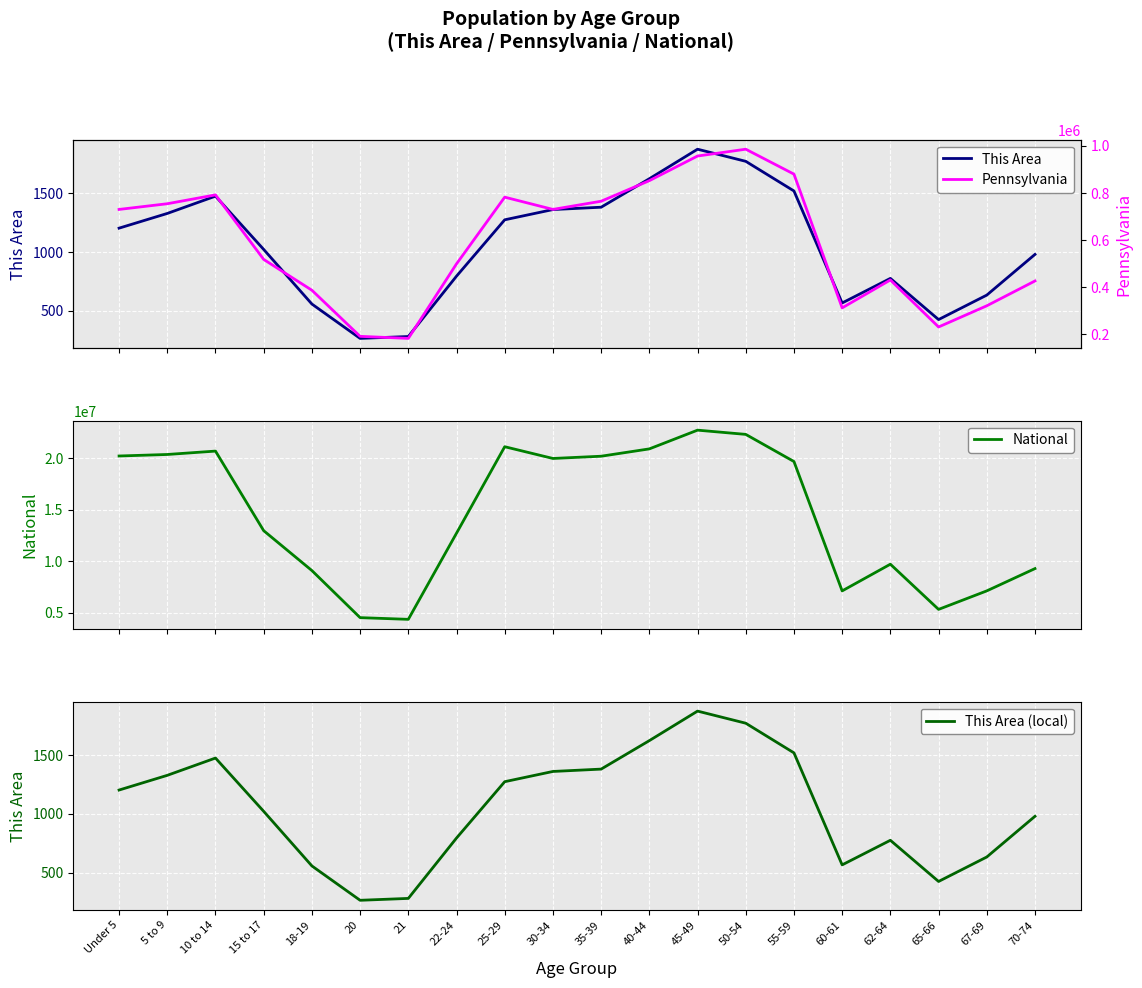

What is the sum of the National values at 35-39 and 20?

24698771